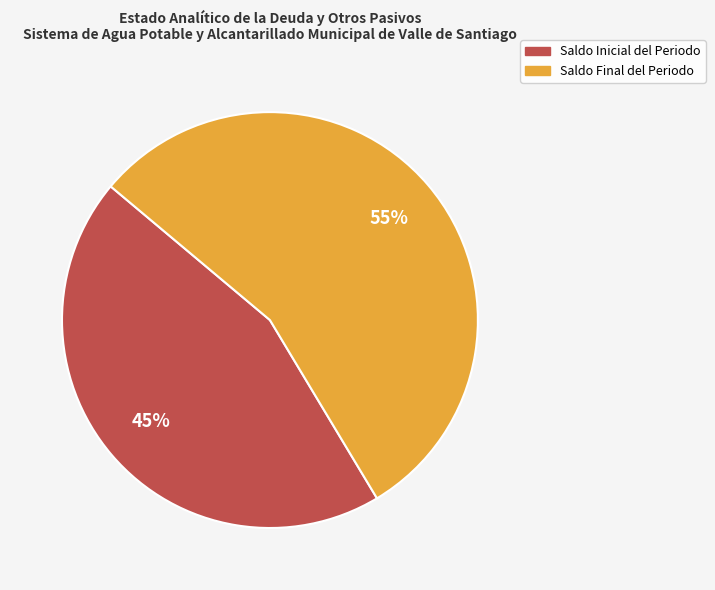

What percentage is the Saldo Final del Periodo slice, to the nearest percent?

55%